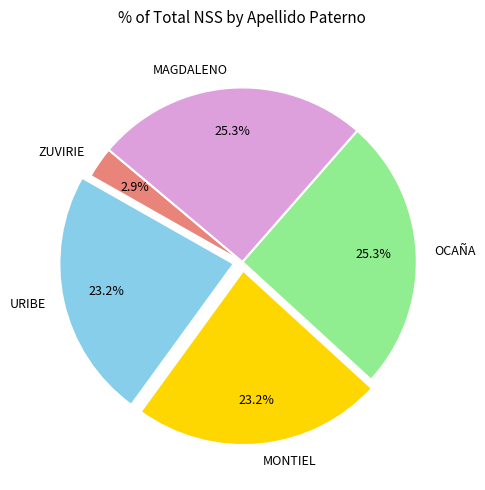

Between ZUVIRIE and MAGDALENO, which is larger?

MAGDALENO